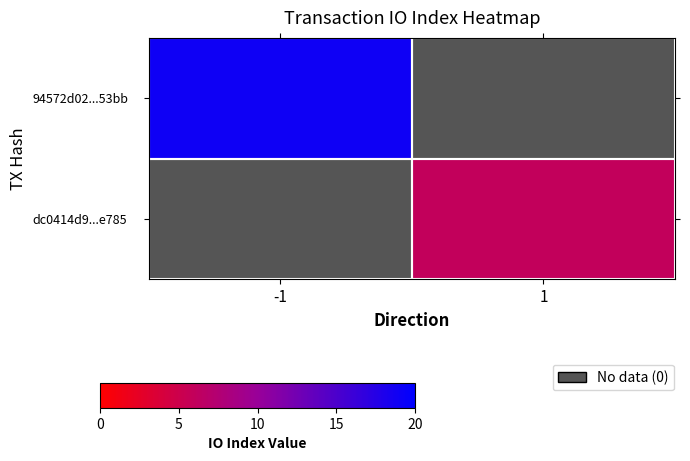

List the labels in order of dc0414d9...e785 value, smallest first.

-1, 1